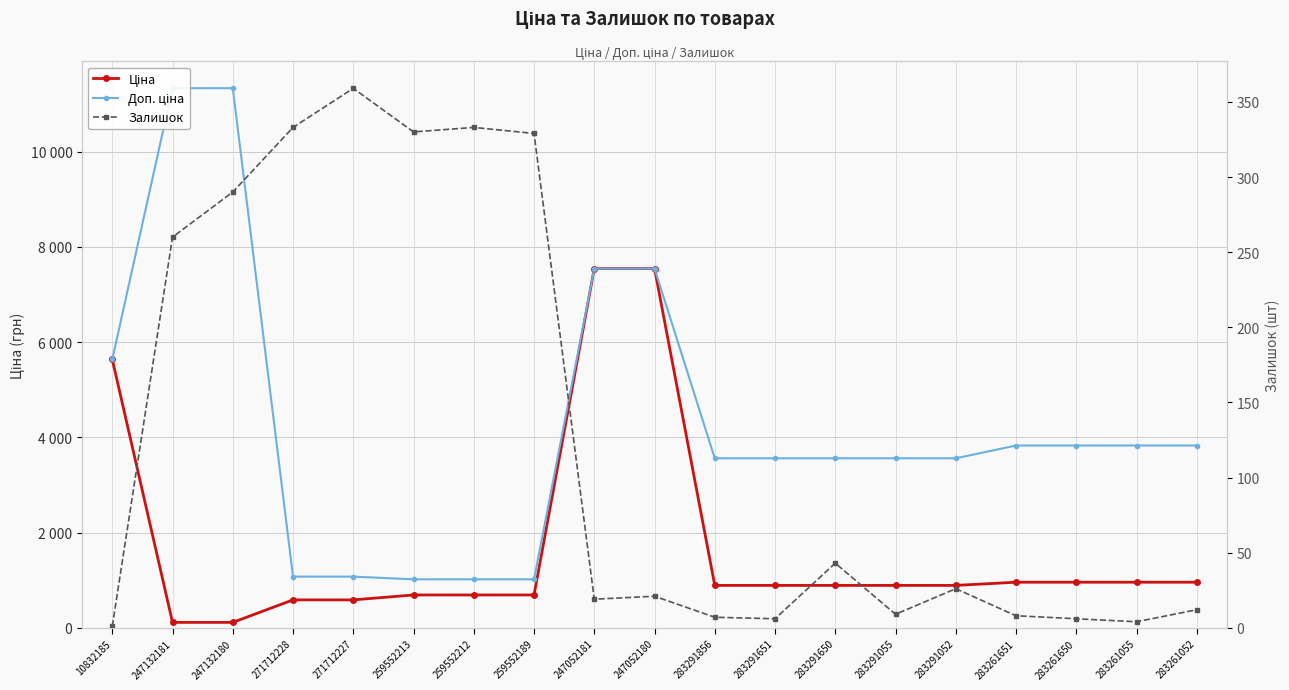

What are all the series names shown in the legend?

Ціна, Доп. ціна, Залишок